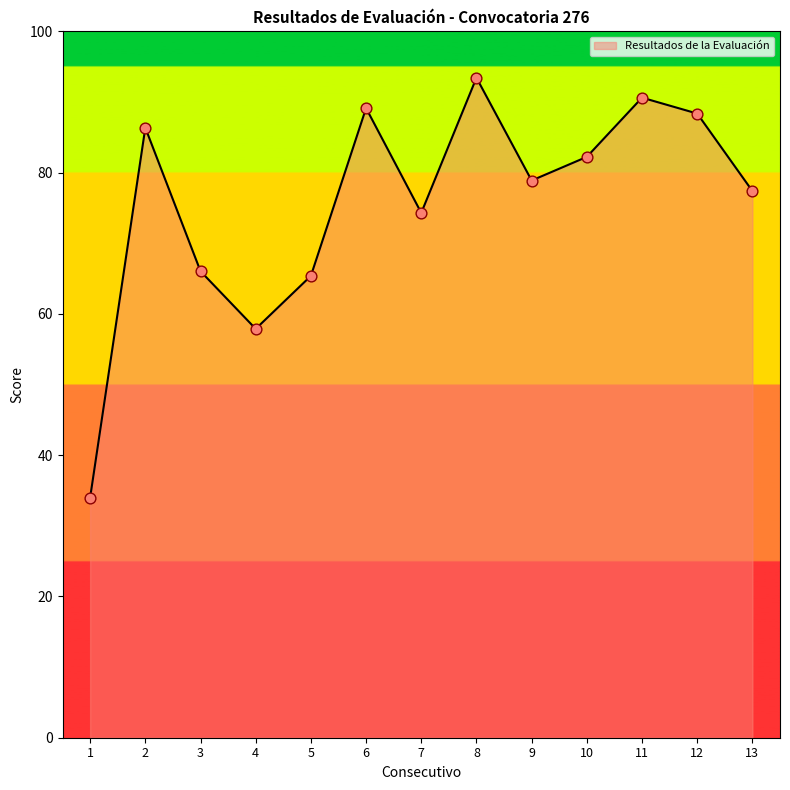

Between 10 and 13, which is larger?

10